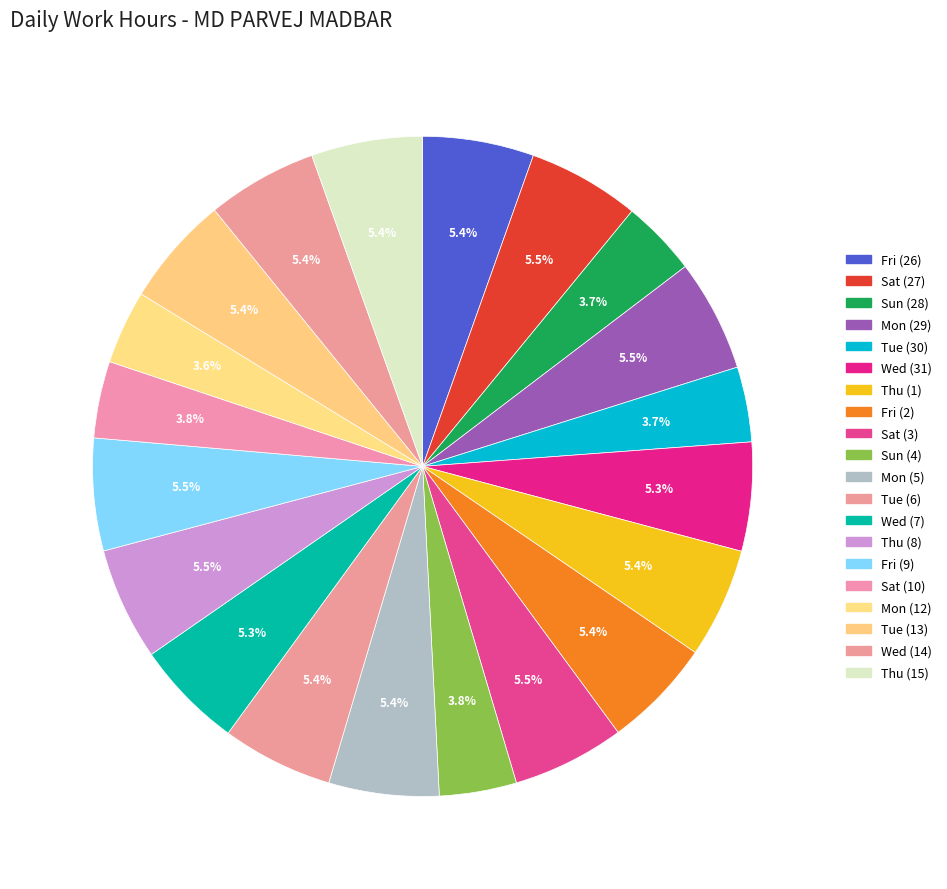

Which category has the biggest portion of the pie?

Thu (8)